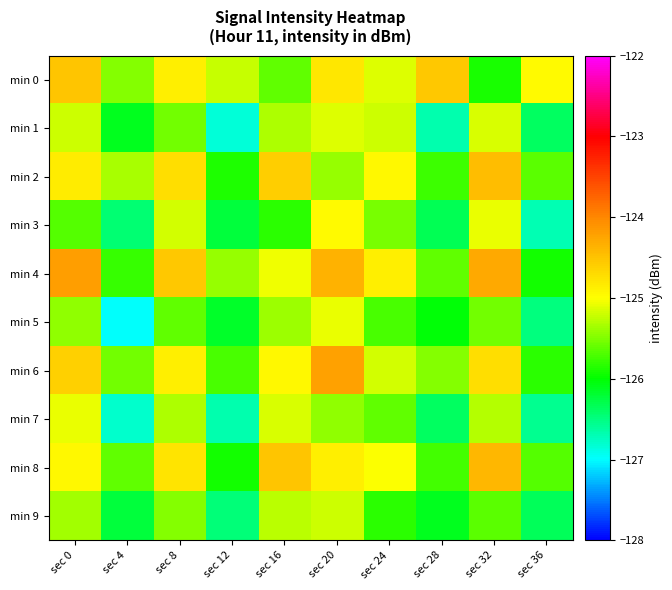

Reading left to right, extract all data points from this chart.

min 0: sec 0=-124.5	sec 4=-125.5	sec 8=-124.9	sec 12=-125.2	sec 16=-125.6	sec 20=-124.8	sec 24=-125.1	sec 28=-124.5	sec 32=-125.9	sec 36=-125.0
min 1: sec 0=-125.2	sec 4=-126.1	sec 8=-125.5	sec 12=-126.8	sec 16=-125.3	sec 20=-125.1	sec 24=-125.2	sec 28=-126.7	sec 32=-125.2	sec 36=-126.4
min 2: sec 0=-124.8	sec 4=-125.3	sec 8=-124.7	sec 12=-125.9	sec 16=-124.6	sec 20=-125.4	sec 24=-124.9	sec 28=-125.8	sec 32=-124.4	sec 36=-125.7
min 3: sec 0=-125.7	sec 4=-126.5	sec 8=-125.2	sec 12=-126.2	sec 16=-125.8	sec 20=-125.0	sec 24=-125.5	sec 28=-126.3	sec 32=-125.1	sec 36=-126.7
min 4: sec 0=-124.2	sec 4=-125.8	sec 8=-124.5	sec 12=-125.4	sec 16=-125.1	sec 20=-124.3	sec 24=-124.9	sec 28=-125.6	sec 32=-124.3	sec 36=-125.9
min 5: sec 0=-125.4	sec 4=-127.0	sec 8=-125.6	sec 12=-126.2	sec 16=-125.4	sec 20=-125.1	sec 24=-125.7	sec 28=-126.0	sec 32=-125.5	sec 36=-126.5
min 6: sec 0=-124.6	sec 4=-125.5	sec 8=-124.9	sec 12=-125.7	sec 16=-125.0	sec 20=-124.2	sec 24=-125.2	sec 28=-125.5	sec 32=-124.7	sec 36=-125.8
min 7: sec 0=-125.1	sec 4=-126.8	sec 8=-125.3	sec 12=-126.7	sec 16=-125.2	sec 20=-125.4	sec 24=-125.6	sec 28=-126.4	sec 32=-125.3	sec 36=-126.5
min 8: sec 0=-125.0	sec 4=-125.6	sec 8=-124.8	sec 12=-125.9	sec 16=-124.5	sec 20=-124.9	sec 24=-125.0	sec 28=-125.7	sec 32=-124.4	sec 36=-125.7
min 9: sec 0=-125.4	sec 4=-126.2	sec 8=-125.5	sec 12=-126.5	sec 16=-125.3	sec 20=-125.2	sec 24=-125.8	sec 28=-126.1	sec 32=-125.6	sec 36=-126.3